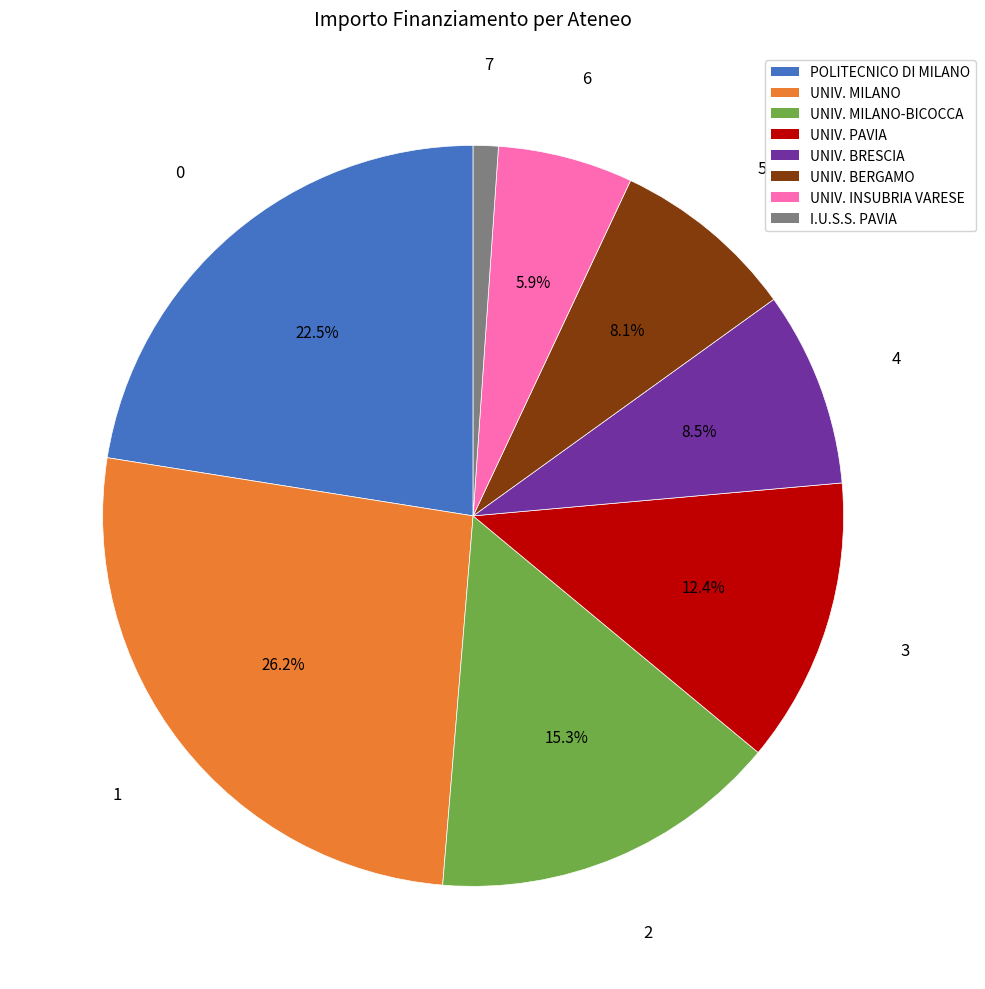

Does any single category account for the majority?

No